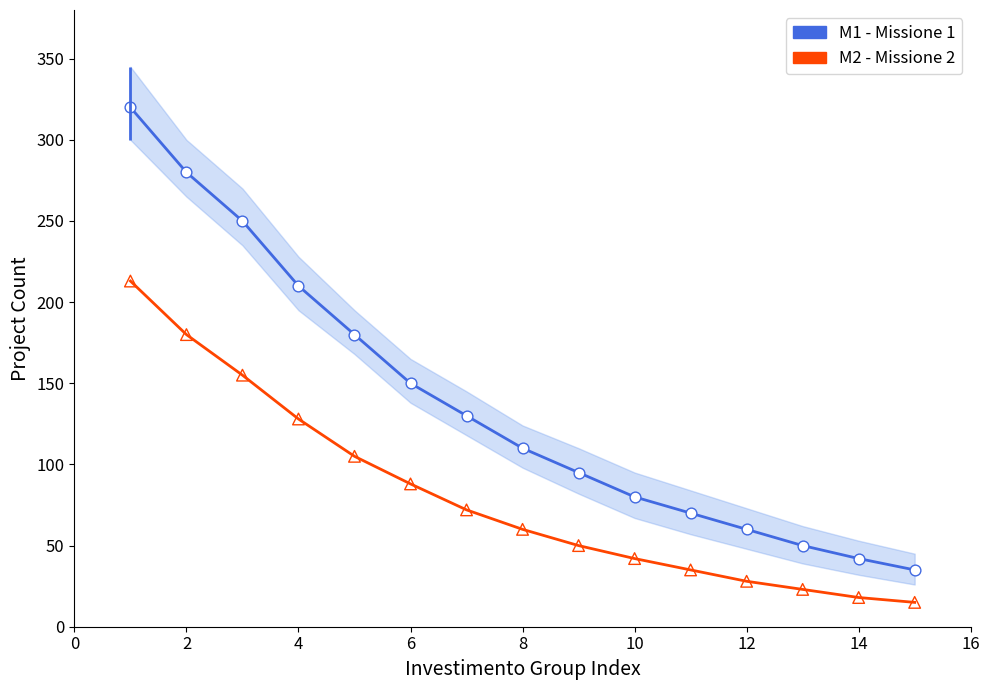

Which series has the largest Y range (max minus min)?

M1 - Missione 1